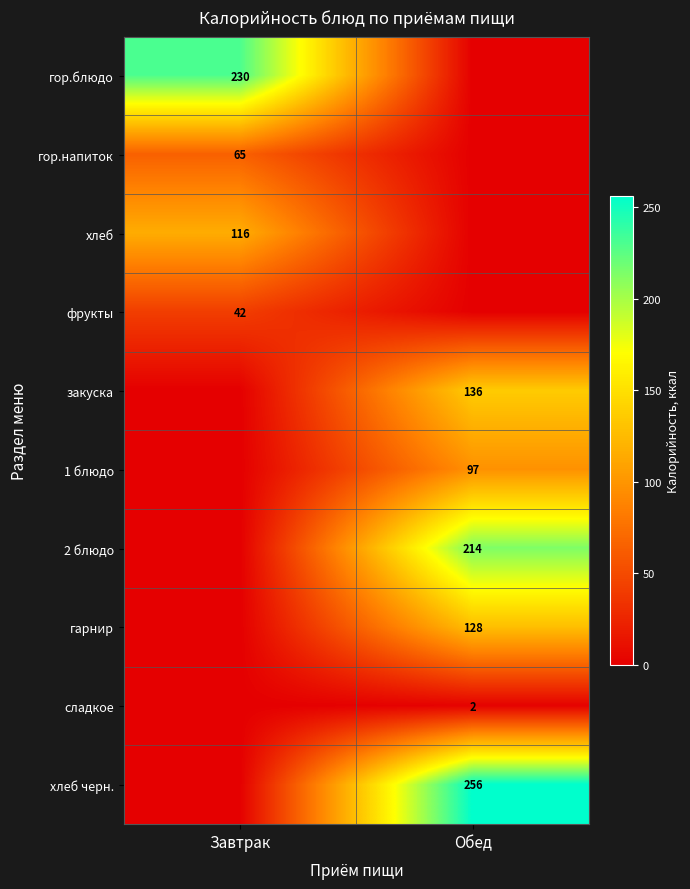

Is it true that 2 блюдо equals 315 at Обед?

False